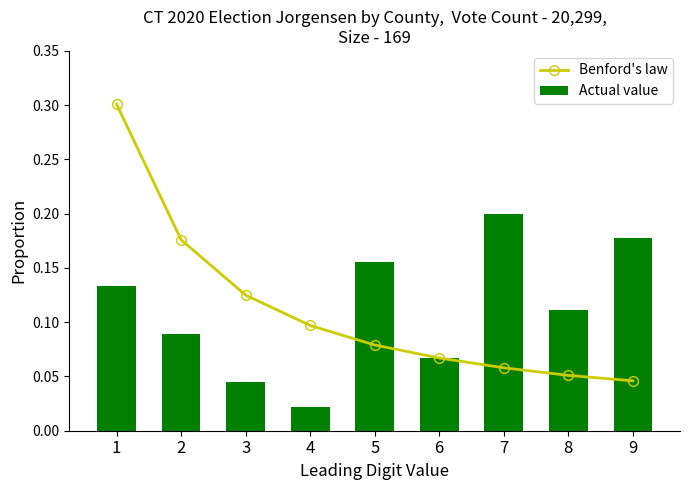

True or false: Actual value has a value of 0.2 at 5.

True